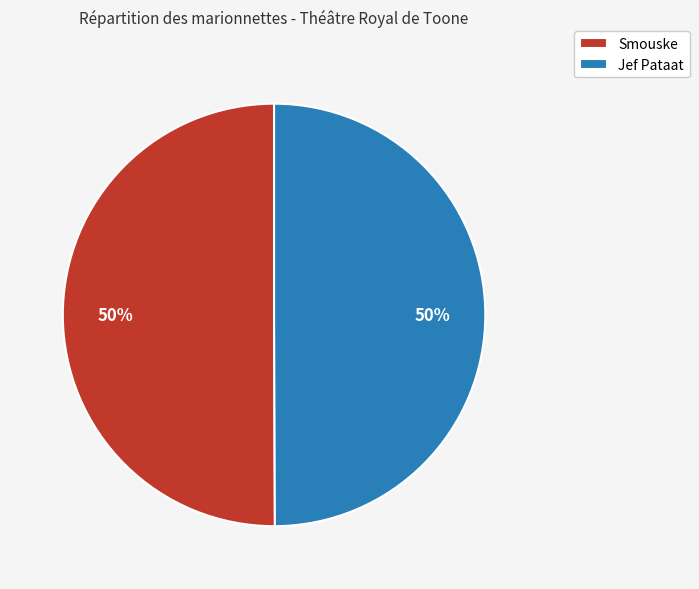

Approximately how many times larger is the value at Smouske compared to Jef Pataat?

1.0